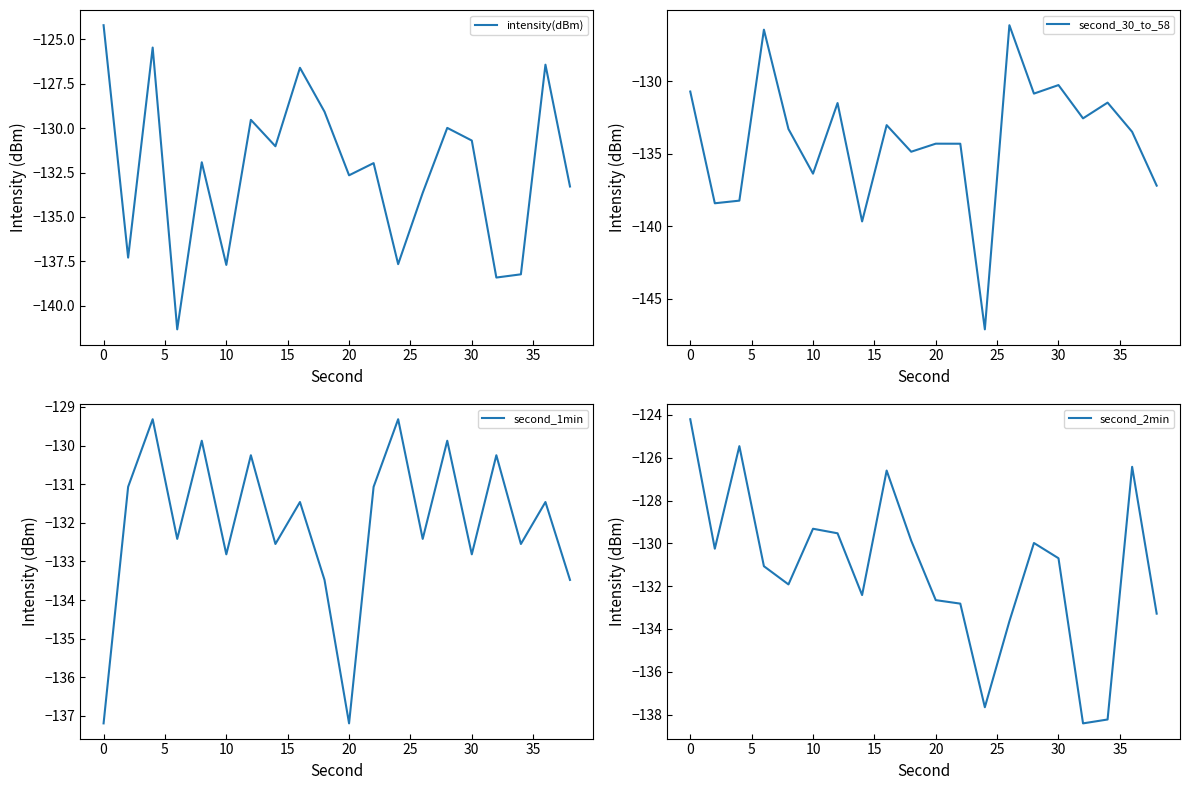

Is the value of second_2min at 11 greater than the value of second_30_to_58 at 17?

No